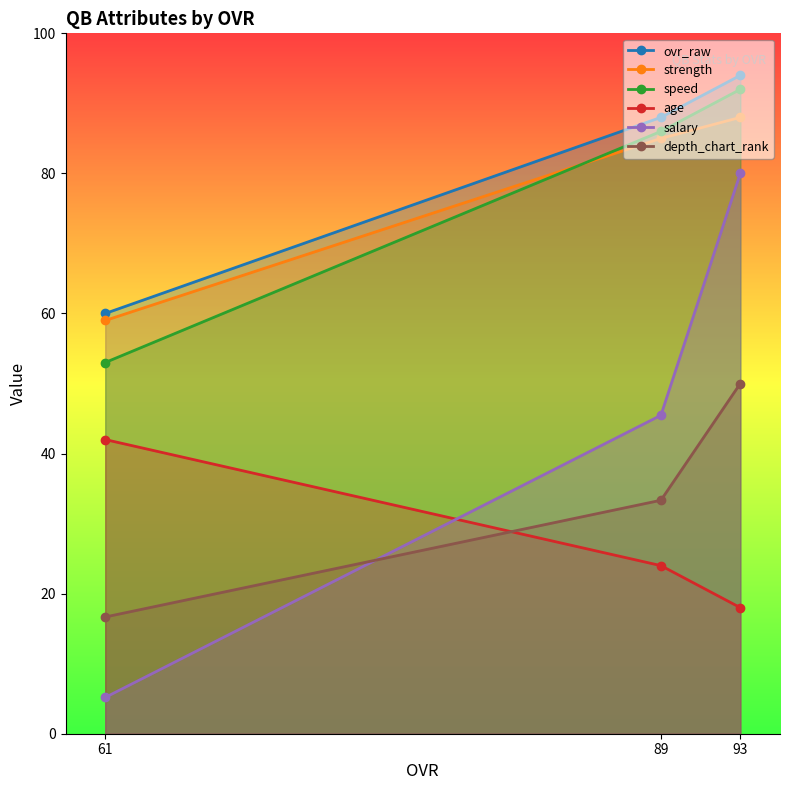

Which series has the widest spread of values?

salary